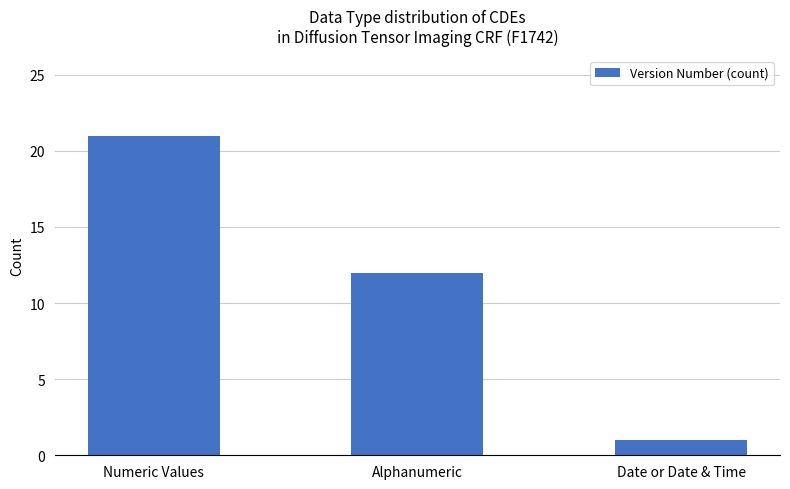

Does the chart contain stacked bars?

No